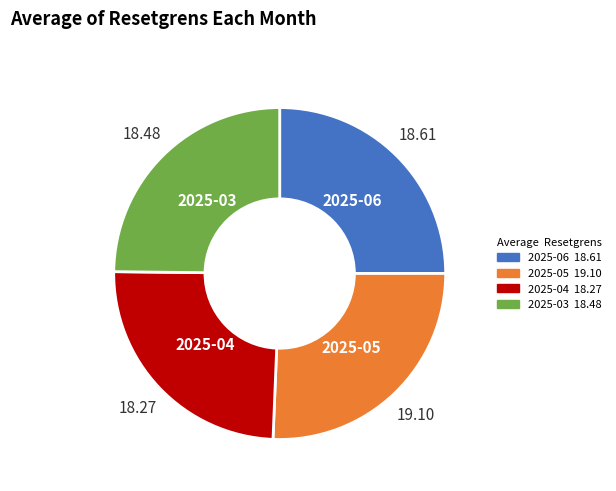

Is there any slice that represents more than half of the pie?

No